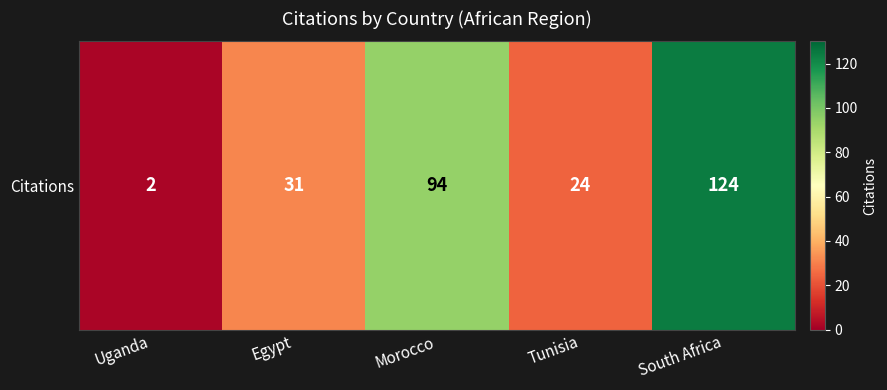

Rank the categories by value from highest to lowest.

South Africa, Morocco, Egypt, Tunisia, Uganda